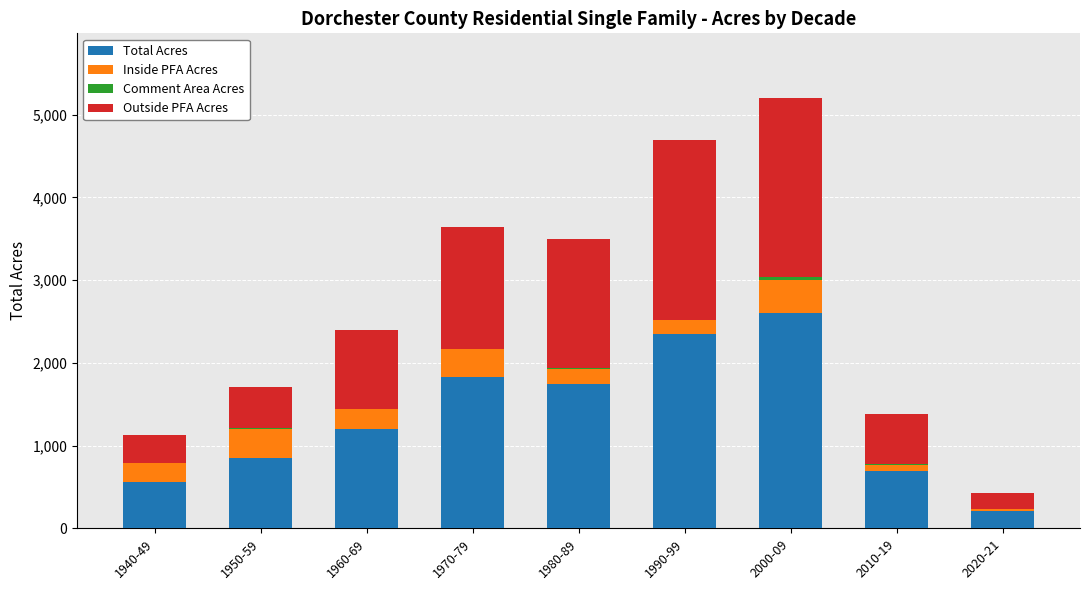

At which category is the sum across all series the highest?

2000-09